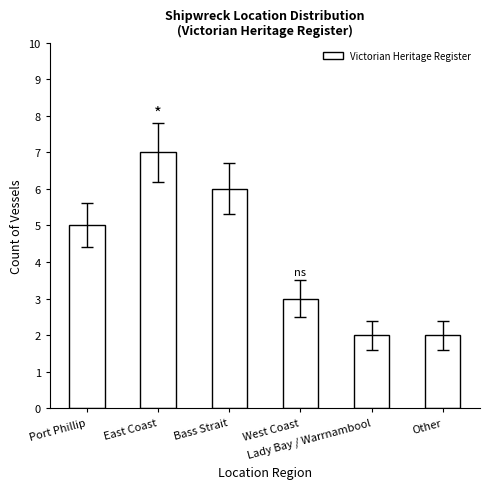

Reading right to left, extract all data points from this chart.

2	2	3	6	7	5